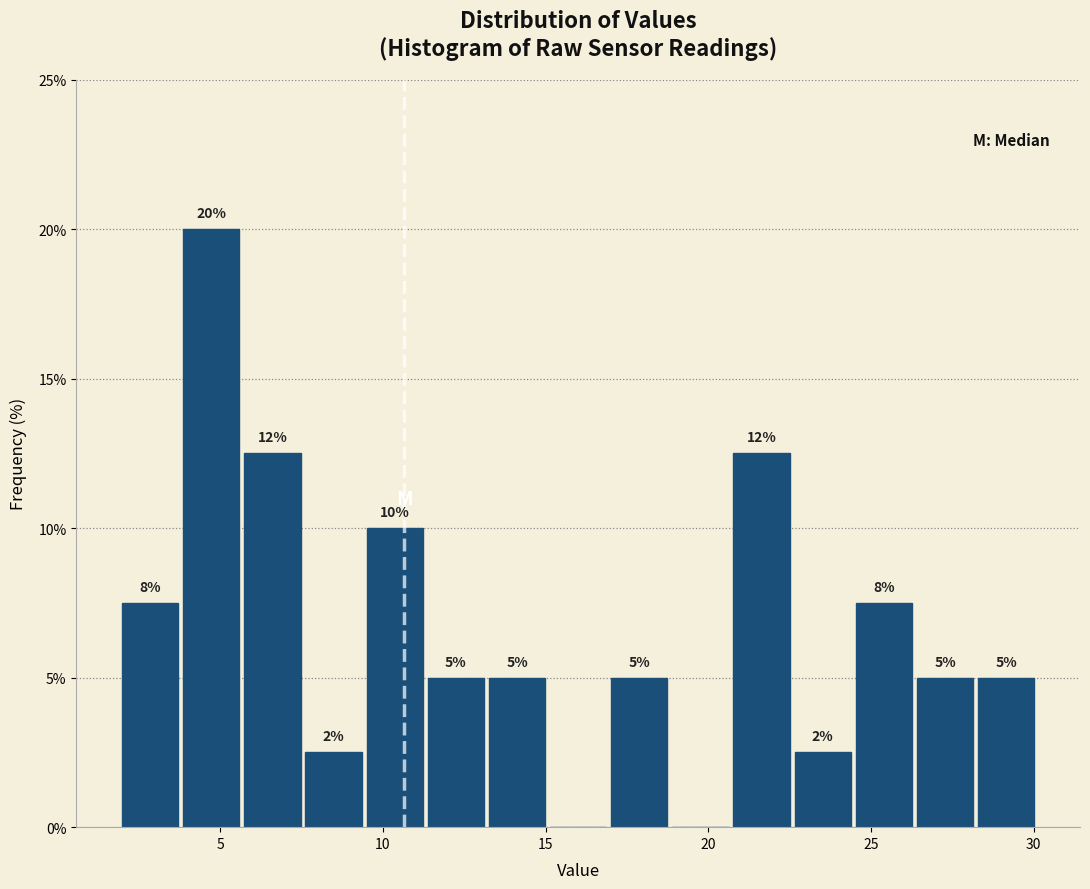

Read against the x-axis, roughly where is the centre of the tallest bar?

4.5